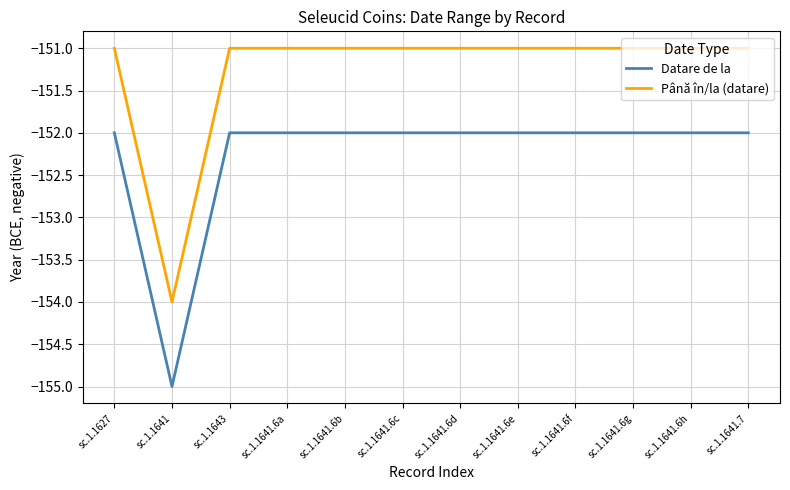

True or false: Datare de la and Până în/la (datare) cross at least once.

False